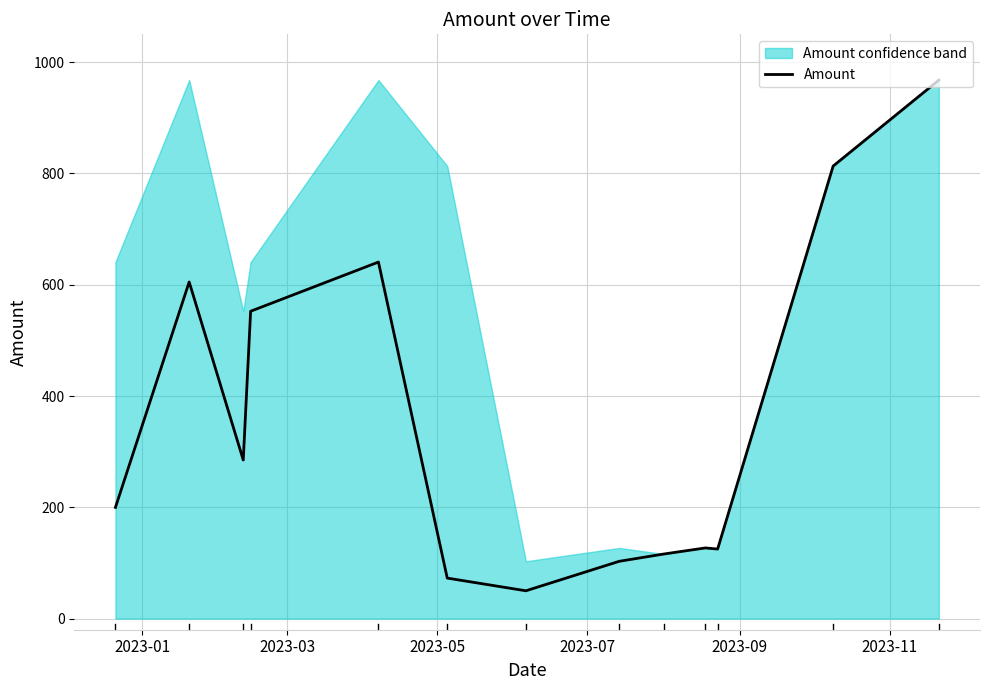

The chart shows a value of 30.6 at 7. True or false?

False